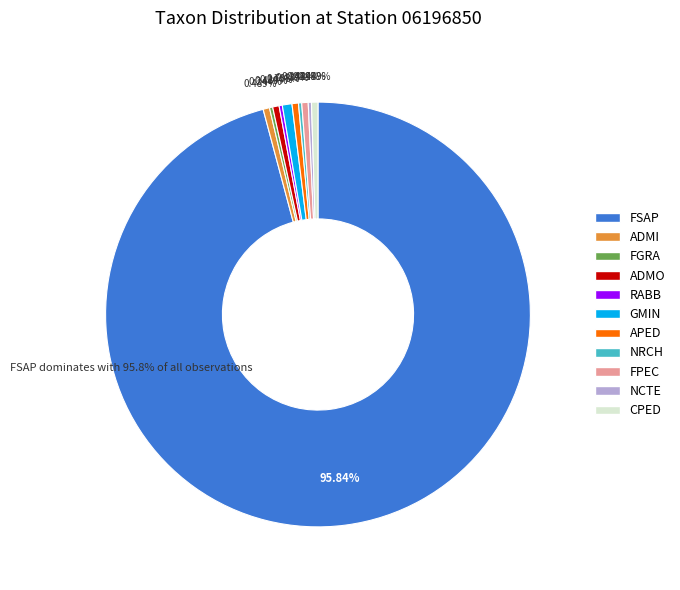

To the nearest percent, what is the average slice percentage?

9%